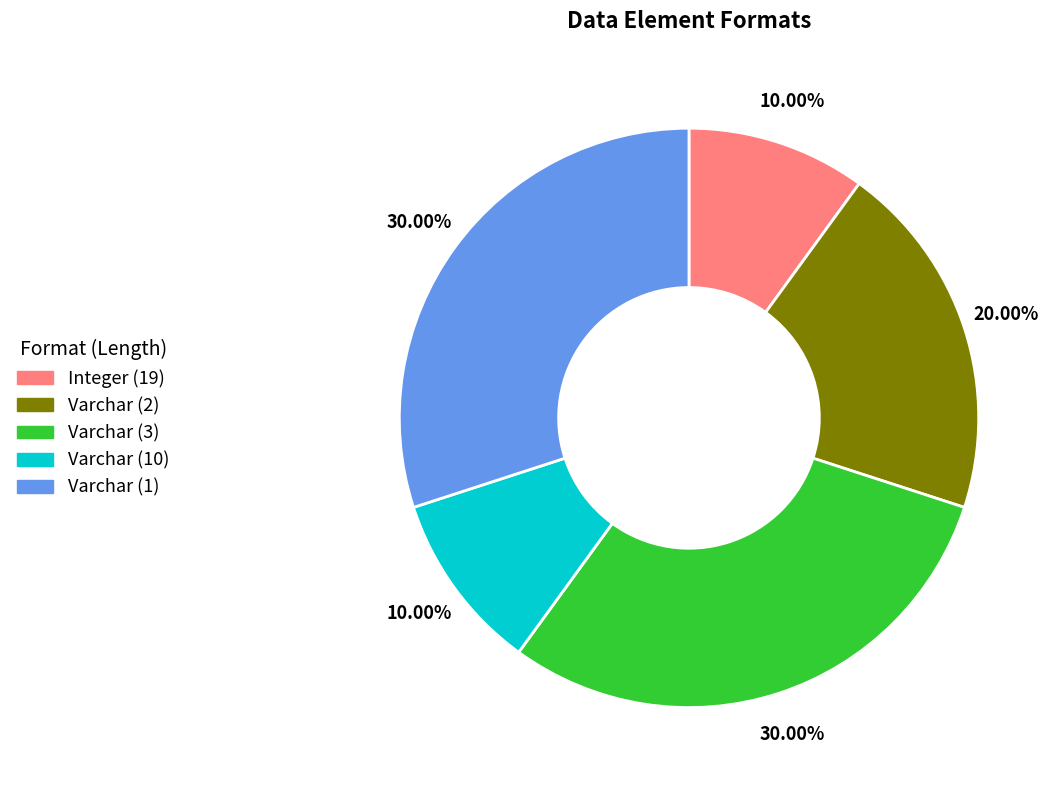

To the nearest percent, what portion does Integer (19) represent?

10%